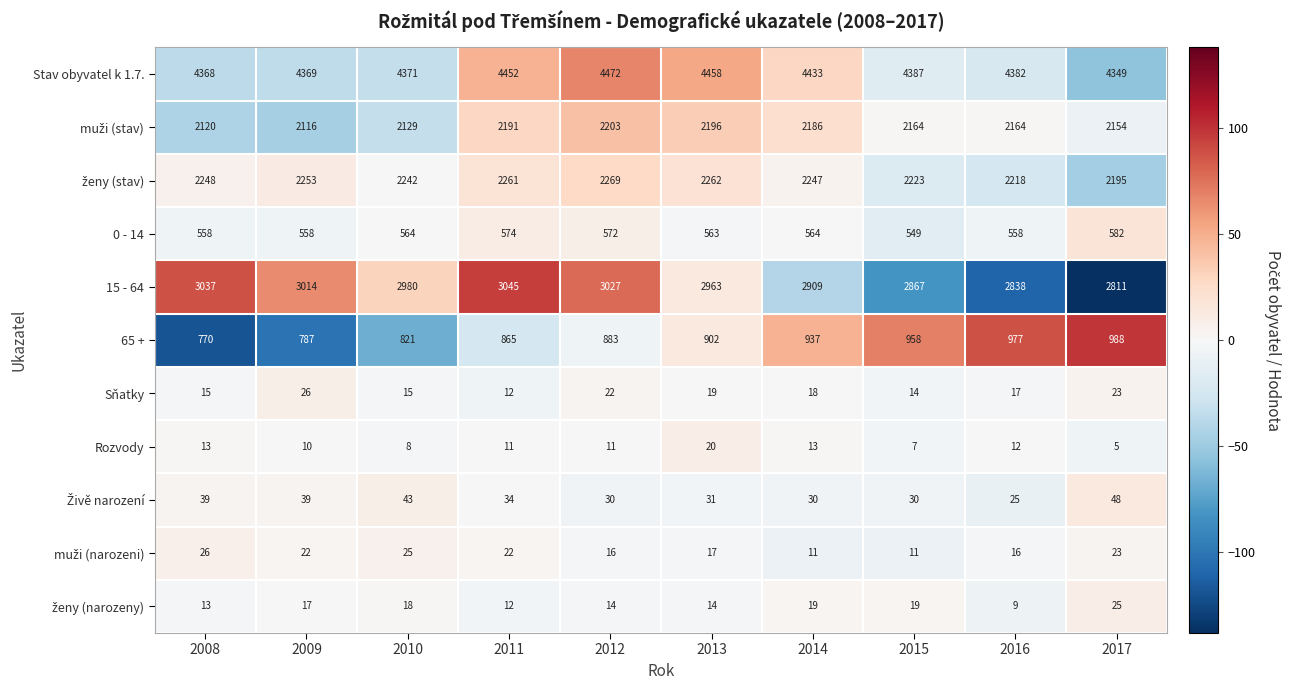

Between 2010 and 2016, which series saw the biggest shift?

65 +